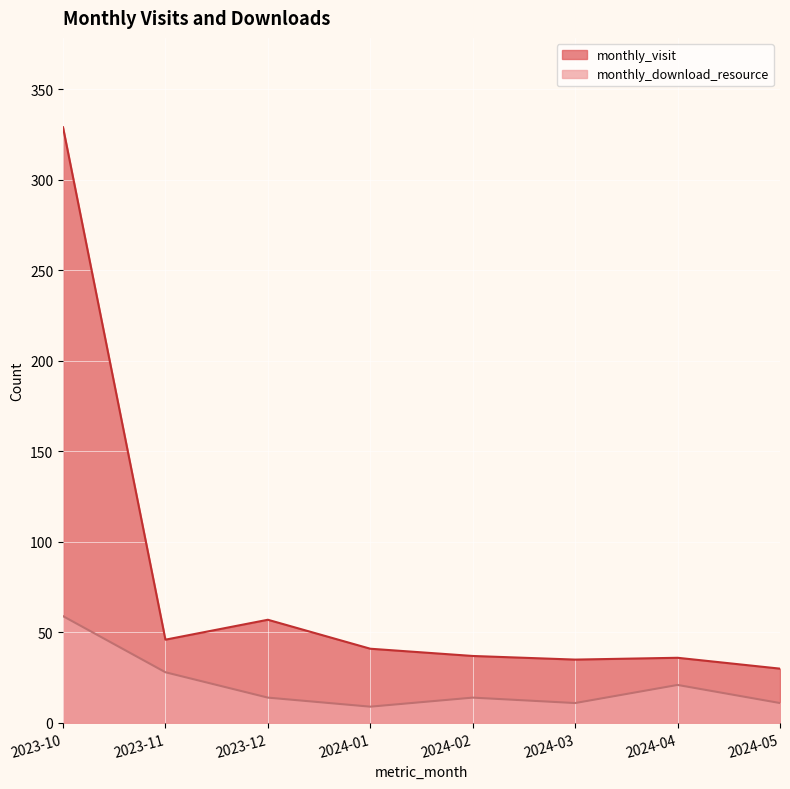

The value of monthly_download_resource at 2023-11 is 28. True or false?

True